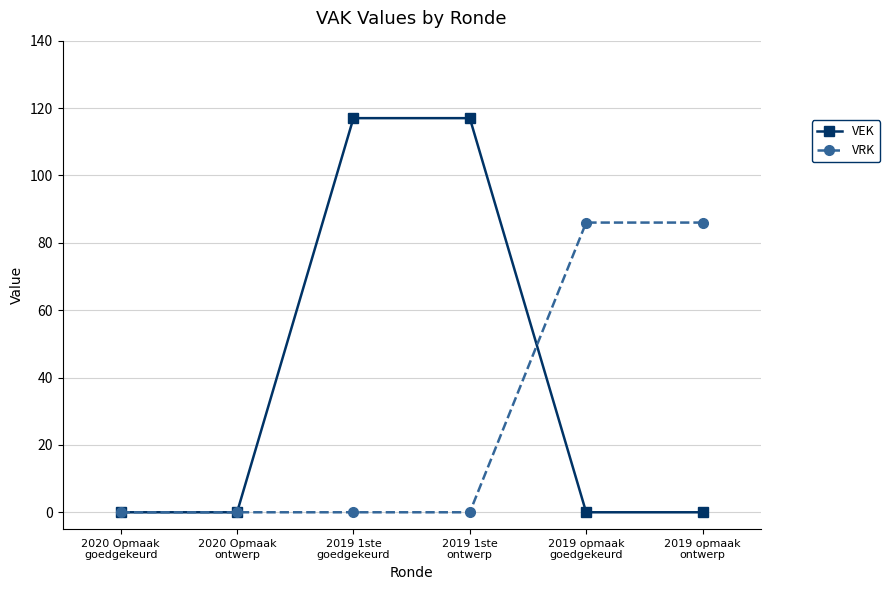

Count the number of data series in this chart.

2